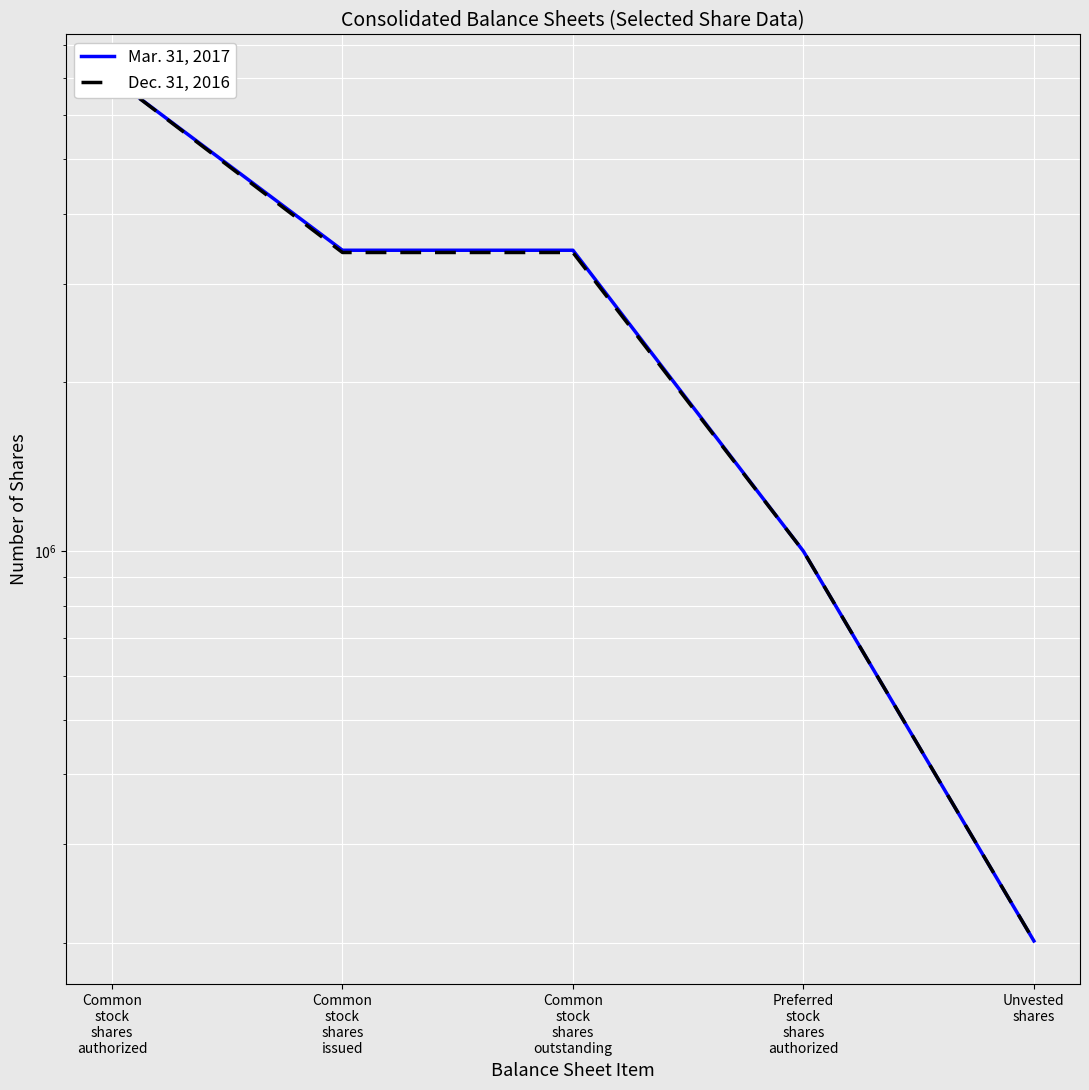

Where does the Dec. 31, 2016 series first go above 3411556?

Common
stock
shares
authorized